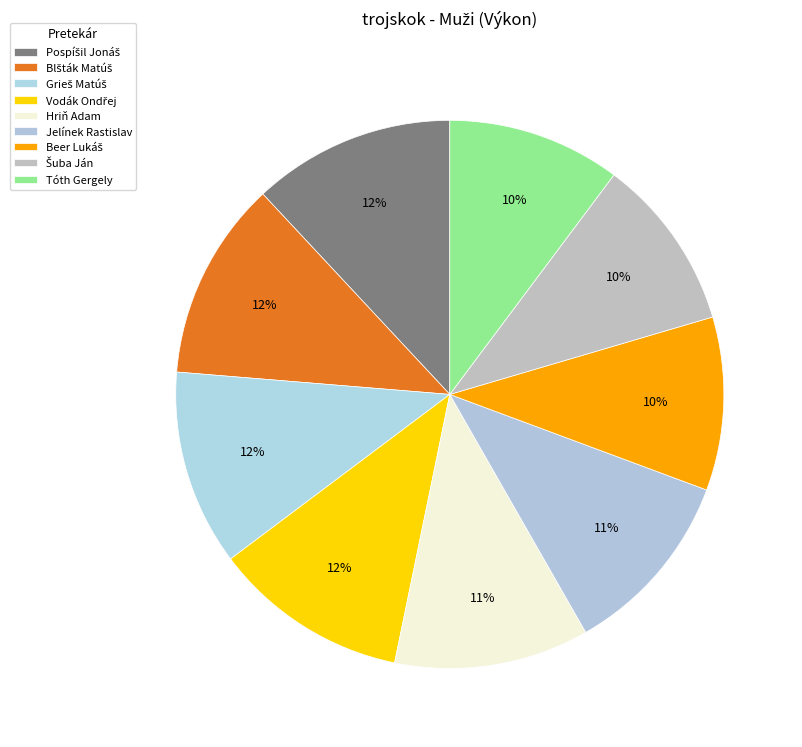

How many segments does this pie chart have?

9